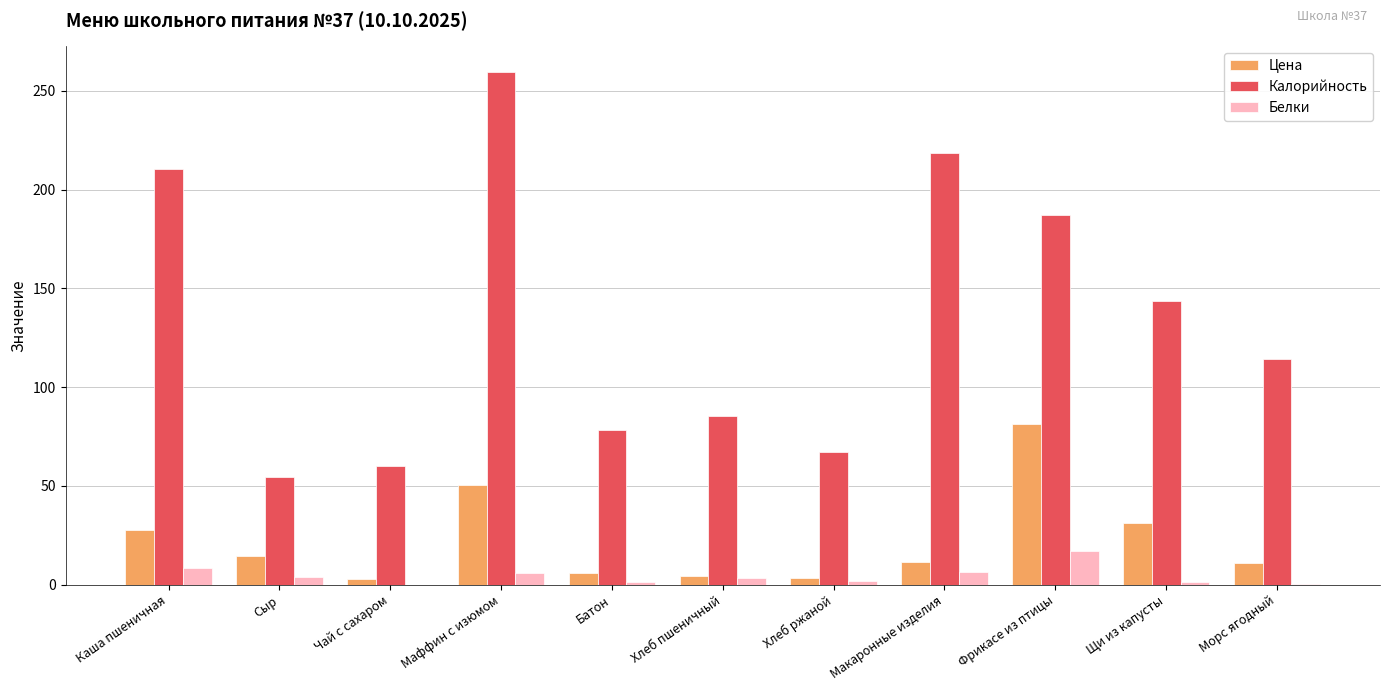

What is the maximum value for Белки?

17.3